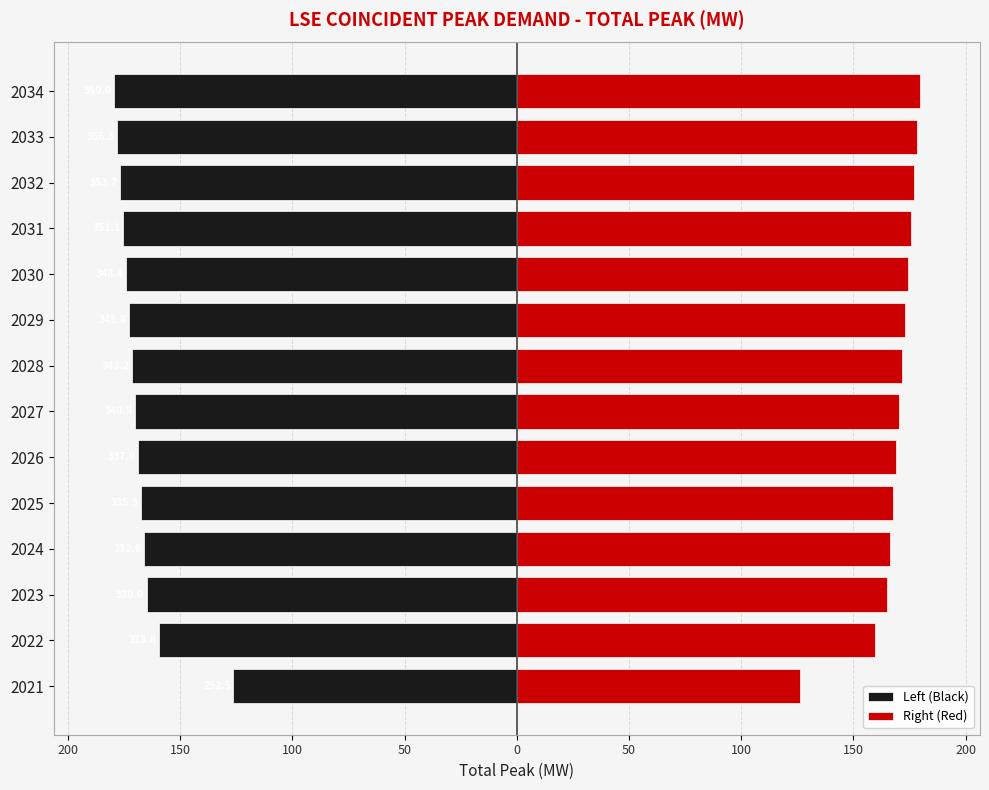

Is it true that Left (Black) equals -86.6 at 2024?

False